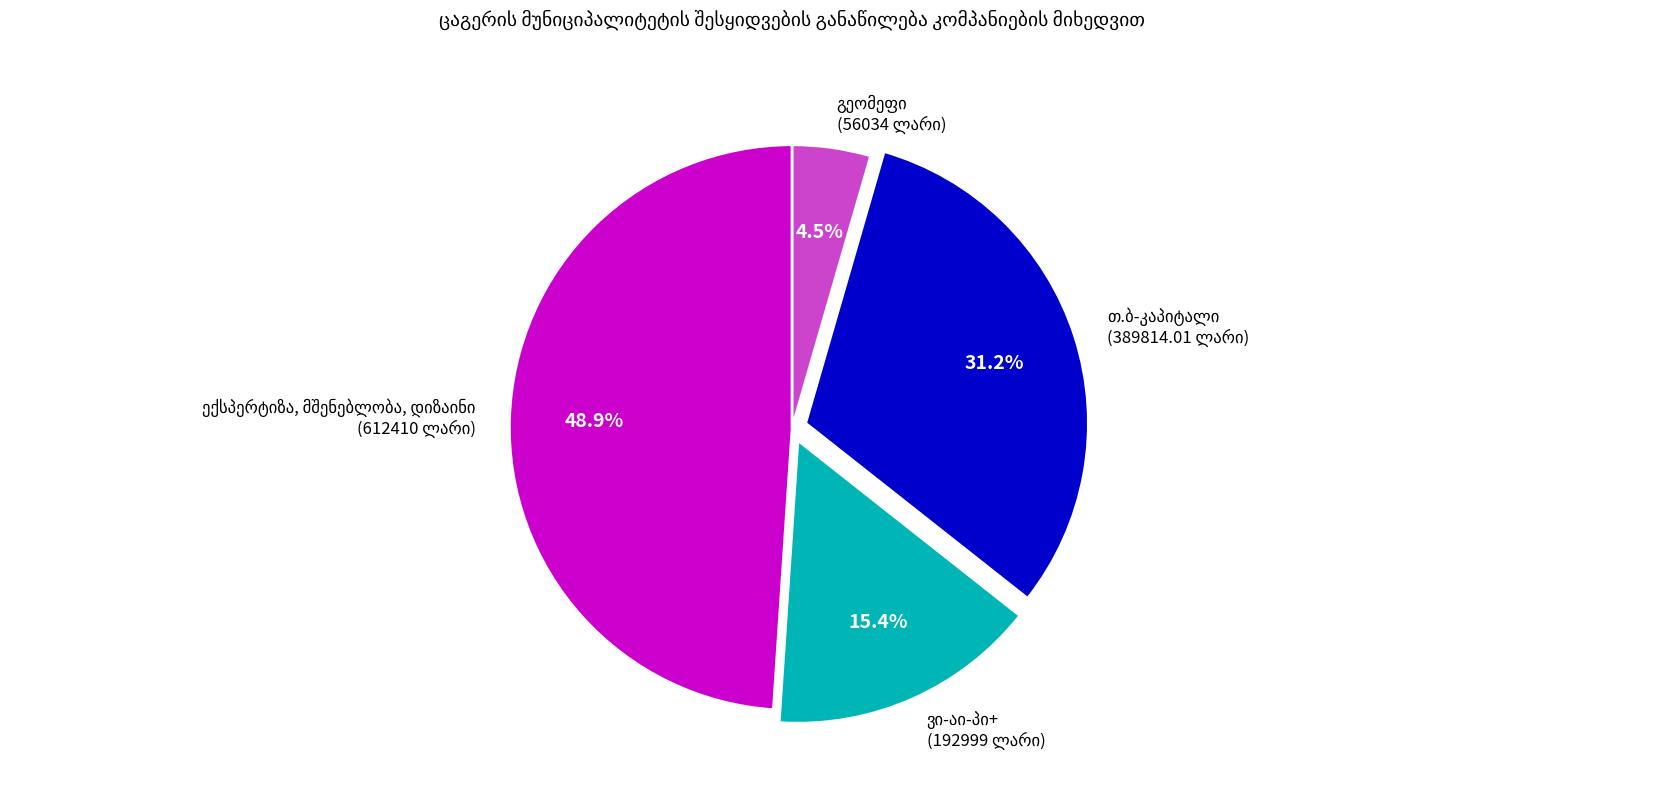

Is there a majority slice in this chart?

No